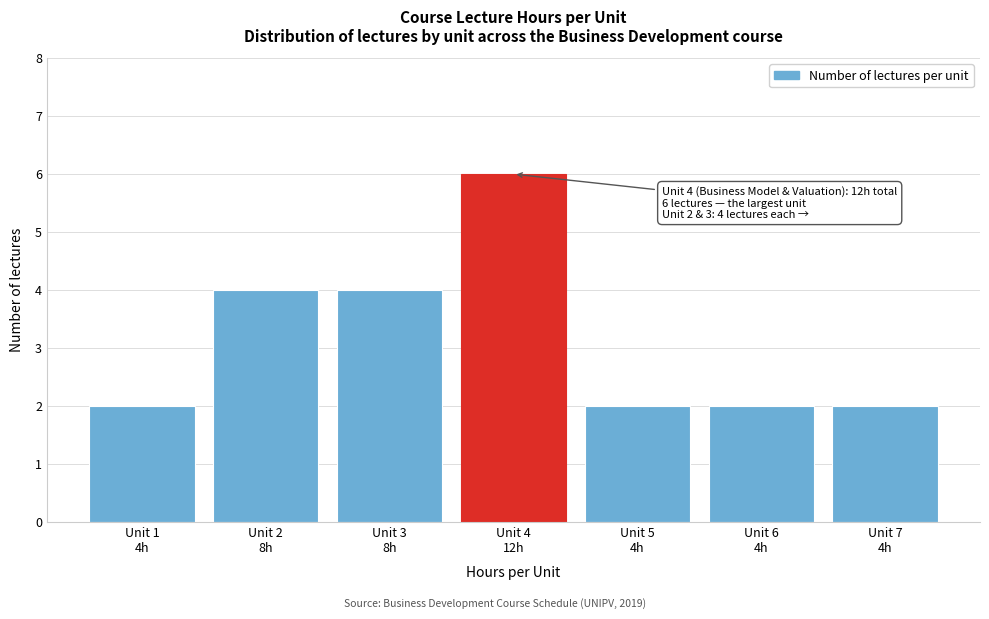

Reading left to right, extract all data points from this chart.

2	4	4	6	2	2	2